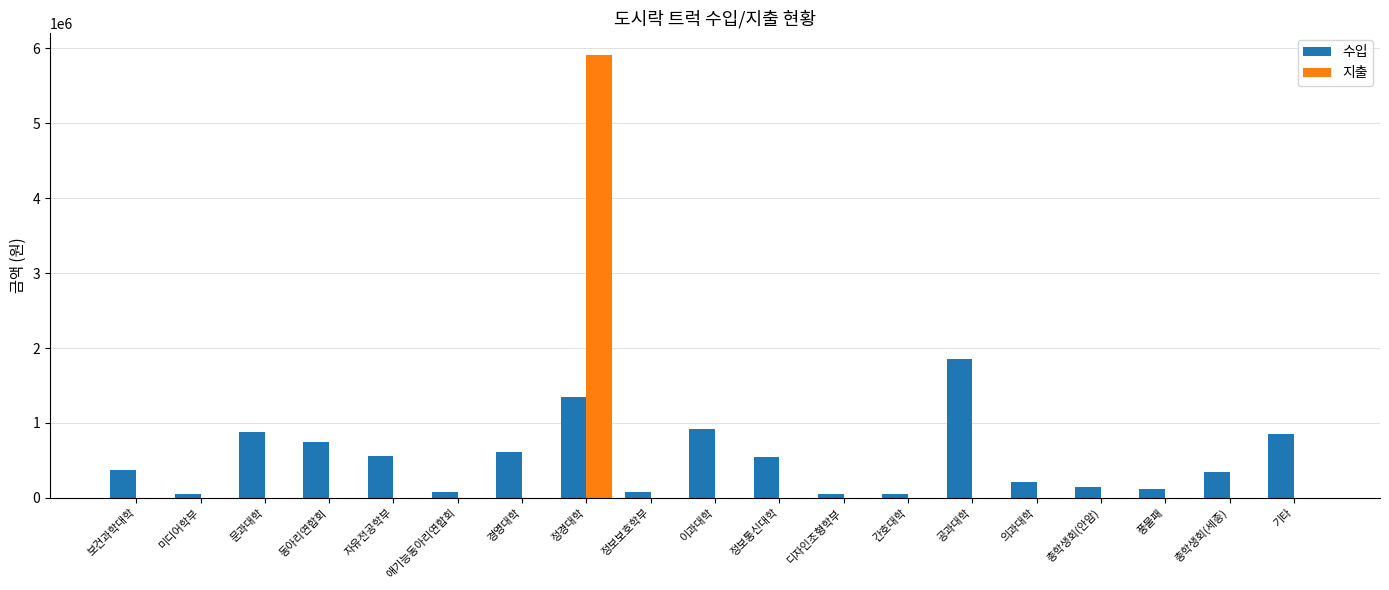

Which series has the largest range (max minus min)?

지출